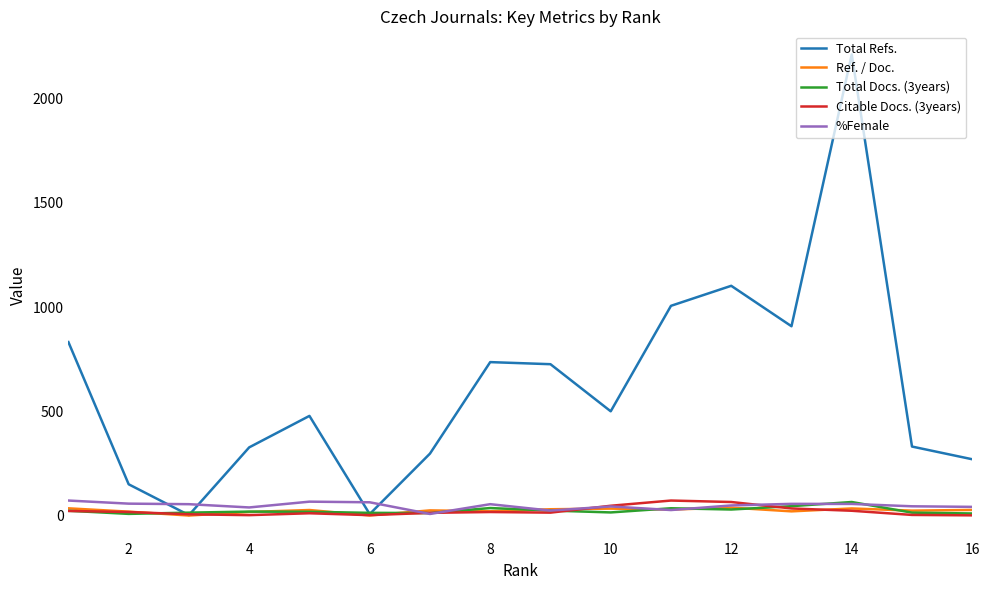

What is the difference between the second highest and minimum values in the Total Docs. (3years) series?

37.0